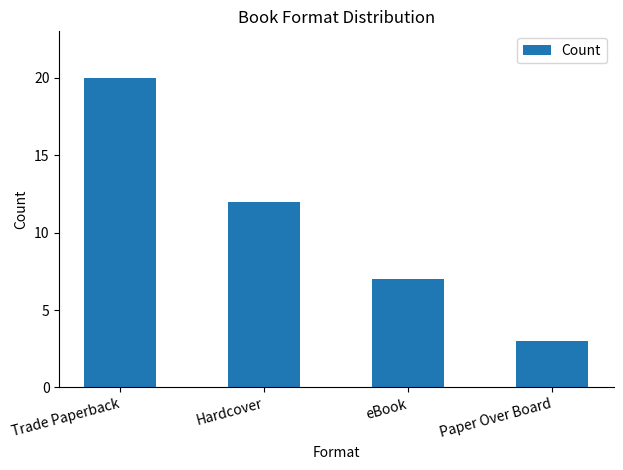

Are the bars horizontal?

No